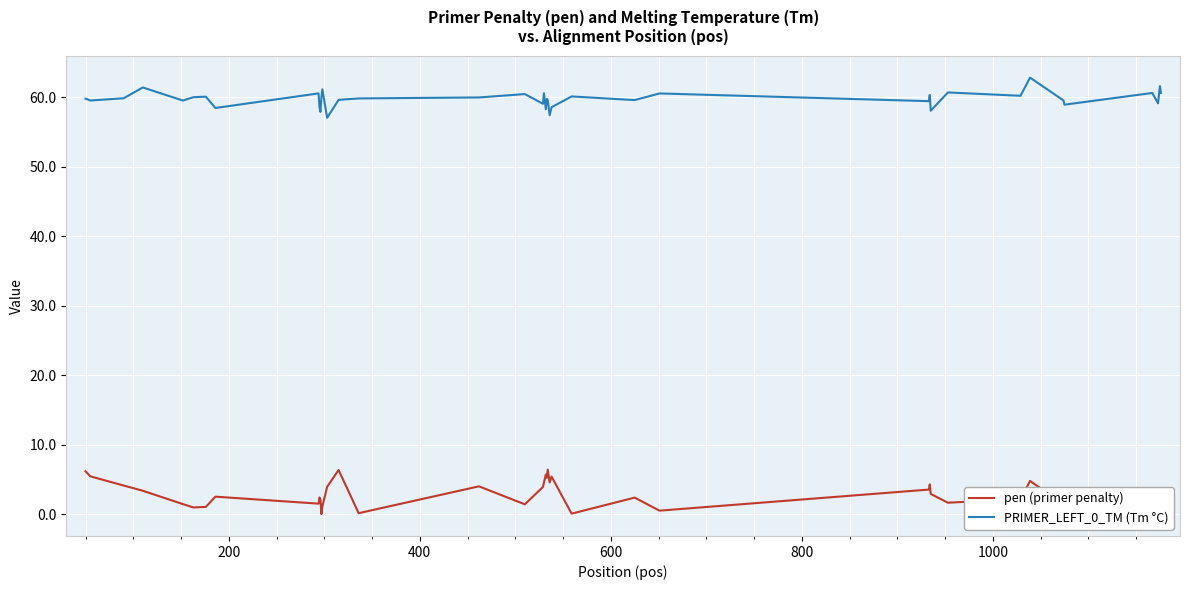

What is the difference between the maximum and second lowest values in the pen (primer penalty) series?

6.3